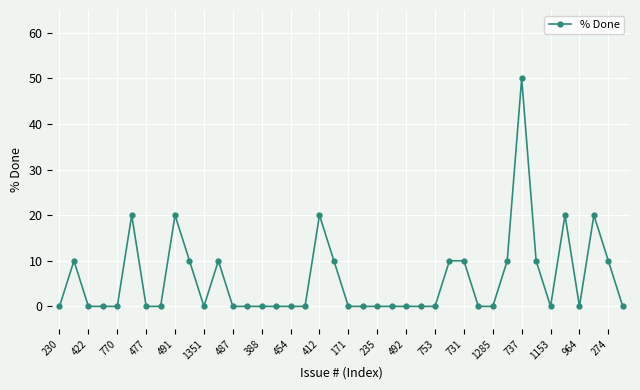

What is the sum of all values?

240